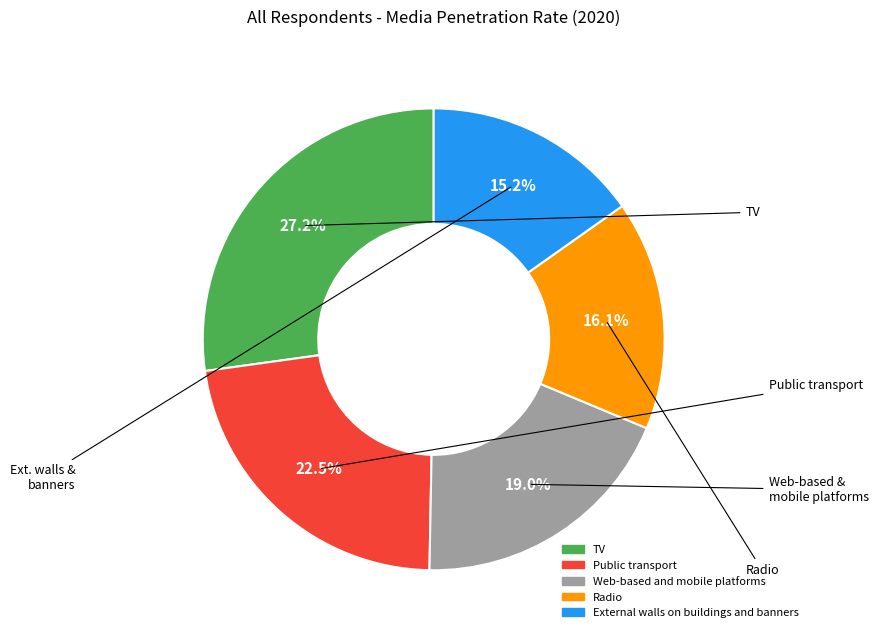

True or false: Radio accounts for 16% of the total.

True